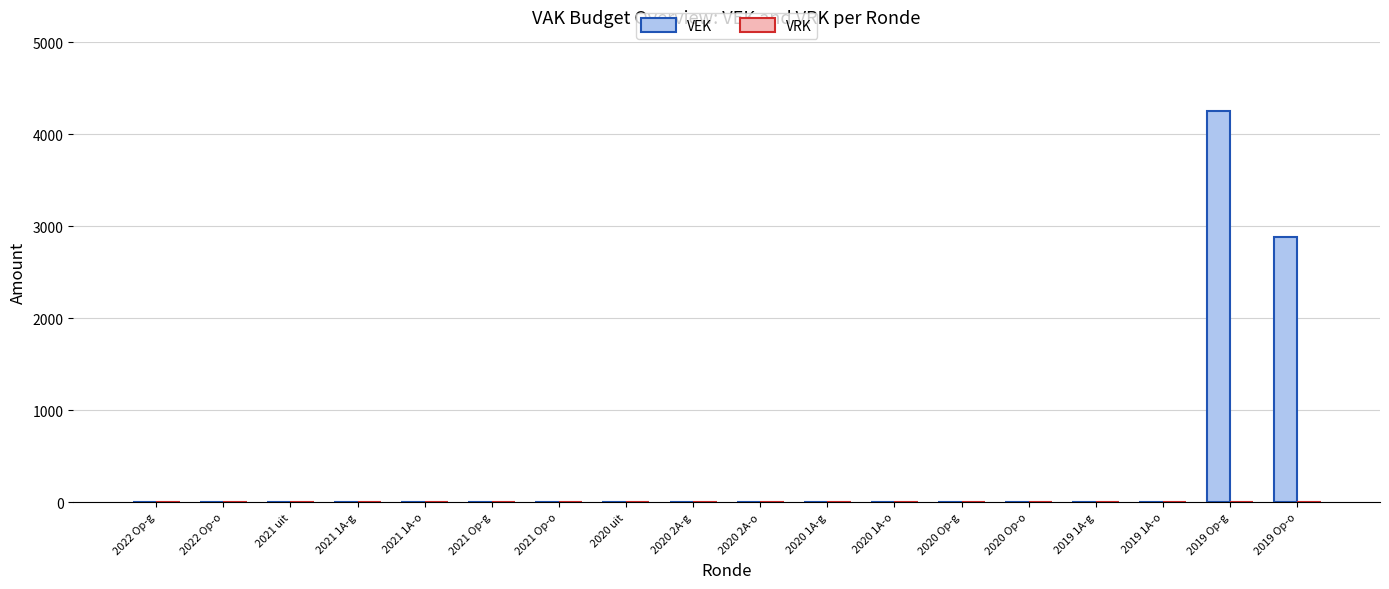

Which label corresponds to the largest value in the chart?

2019 Op-g